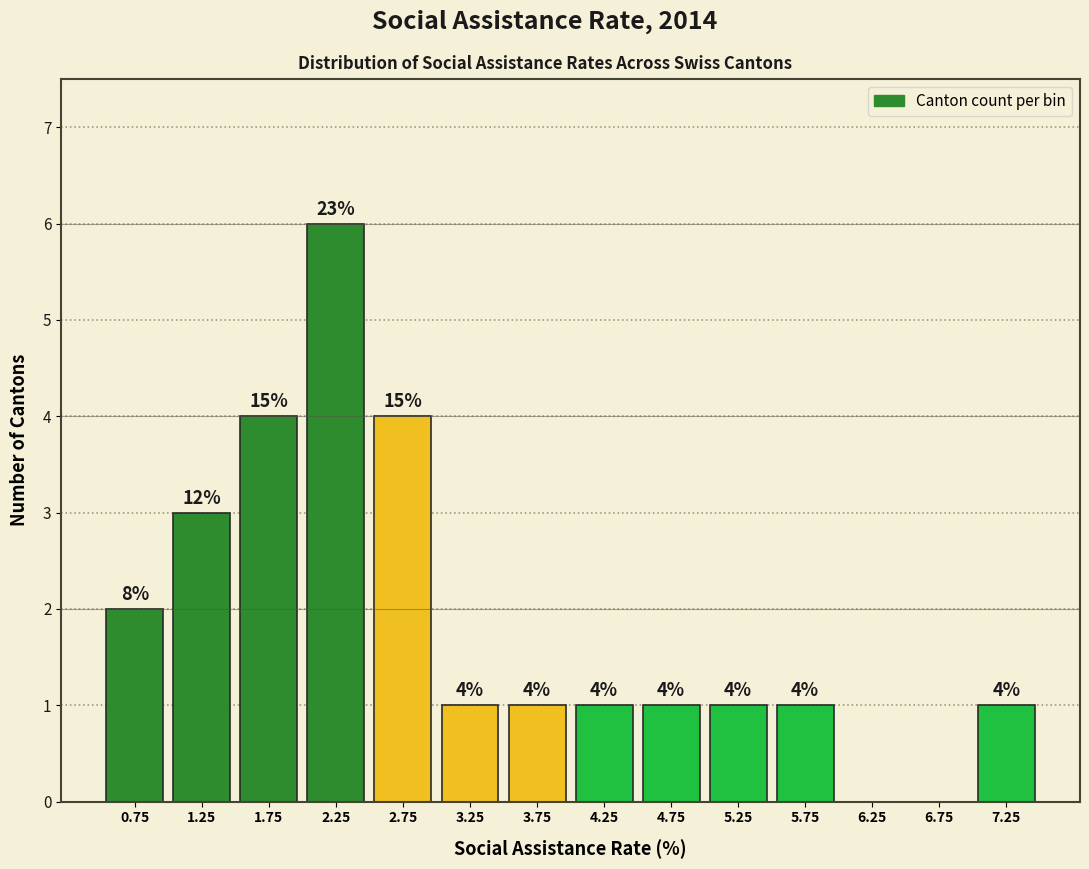

Over which range of the x-axis is the bar tallest?

2.0 to 2.5